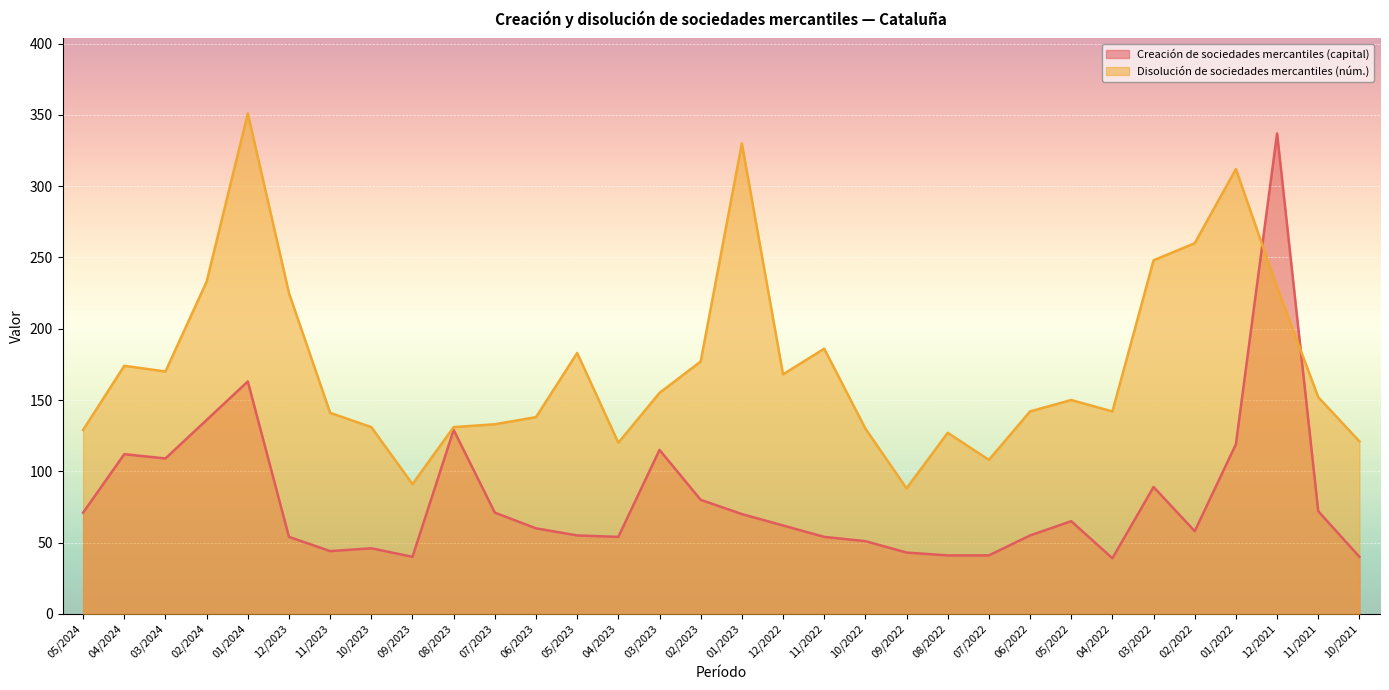

Rank the series by their average value, from lowest to highest.

Creación de sociedades mercantiles (capital), Disolución de sociedades mercantiles (núm.)